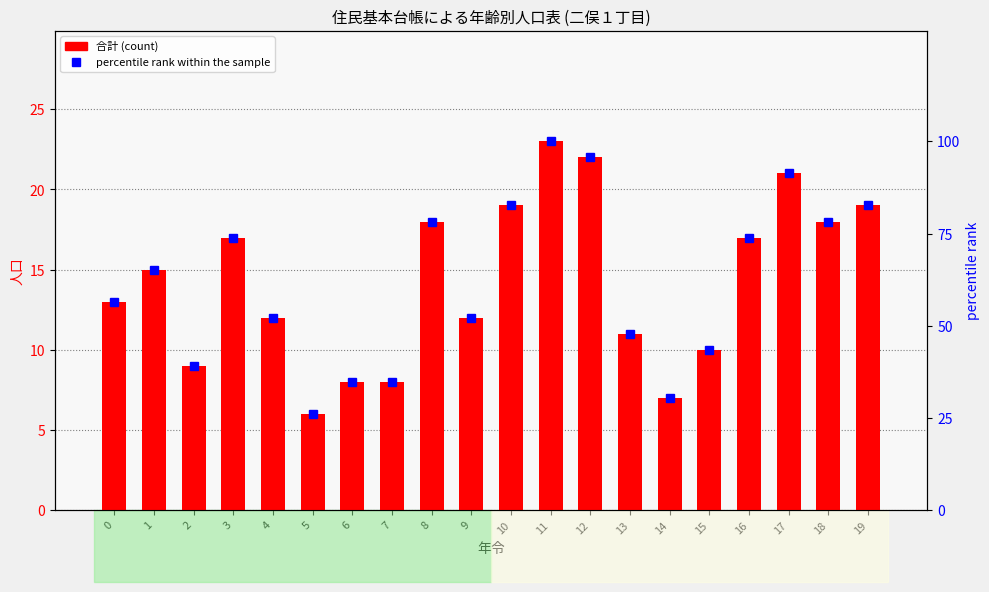

Which label corresponds to the smallest value in the chart?

5